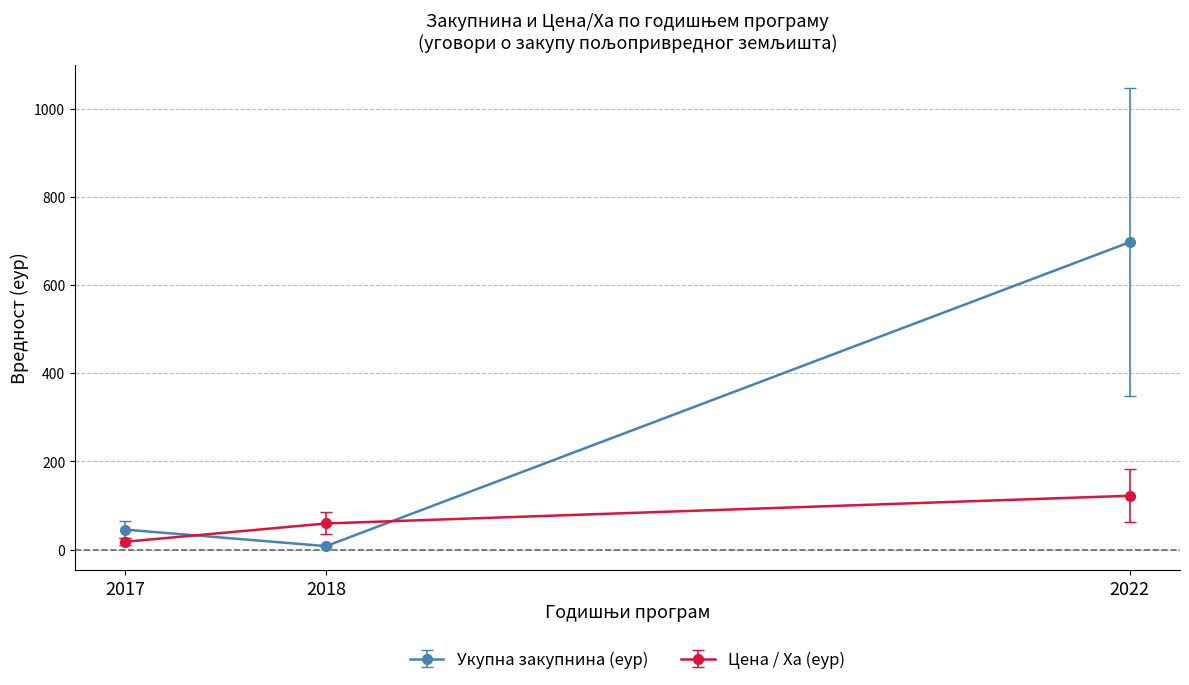

What is the average value of the Укупна закупнина (еур) series?

250.2